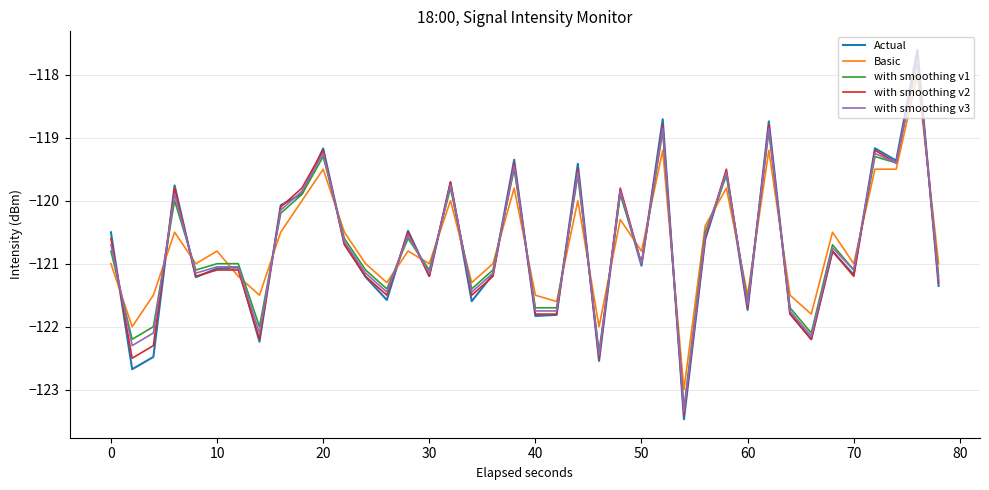

What is the minimum value for Actual?

-123.5